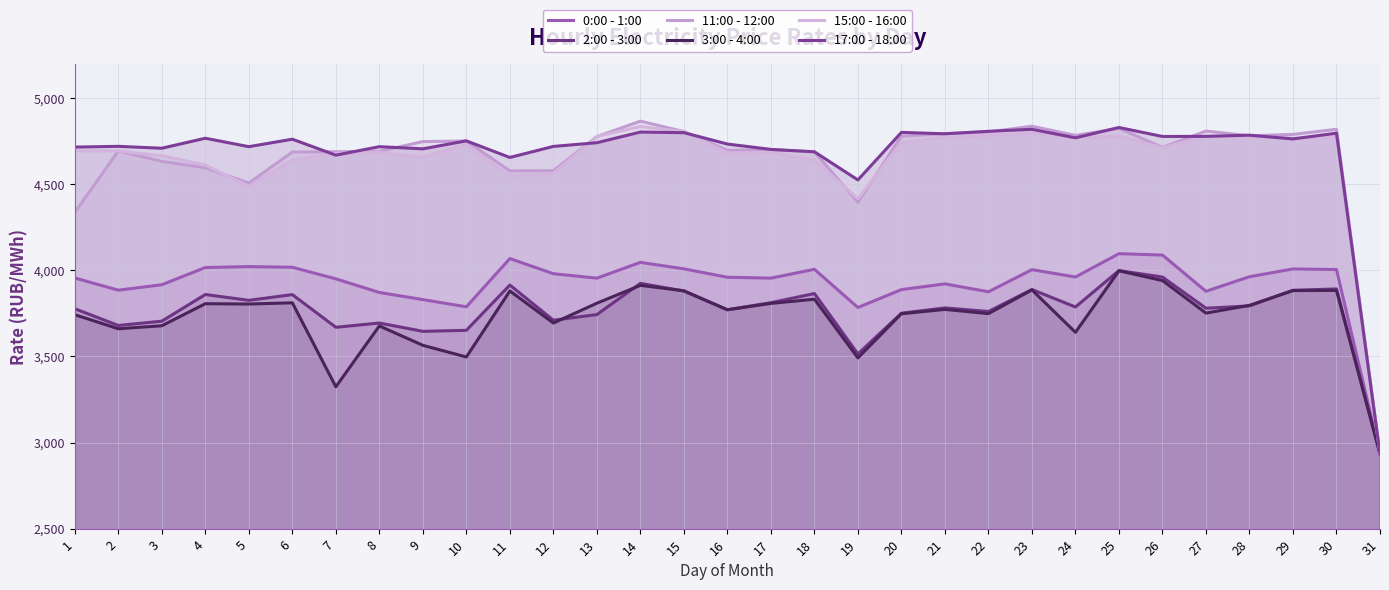

Between 7 and 17, which series saw the biggest shift?

3:00 - 4:00